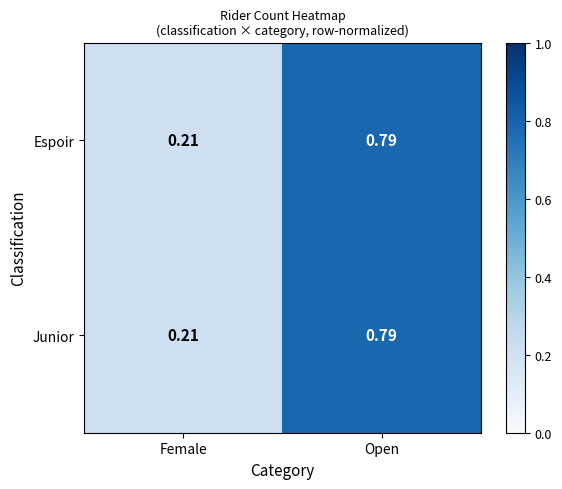

At which label does Espoir reach its minimum?

Female